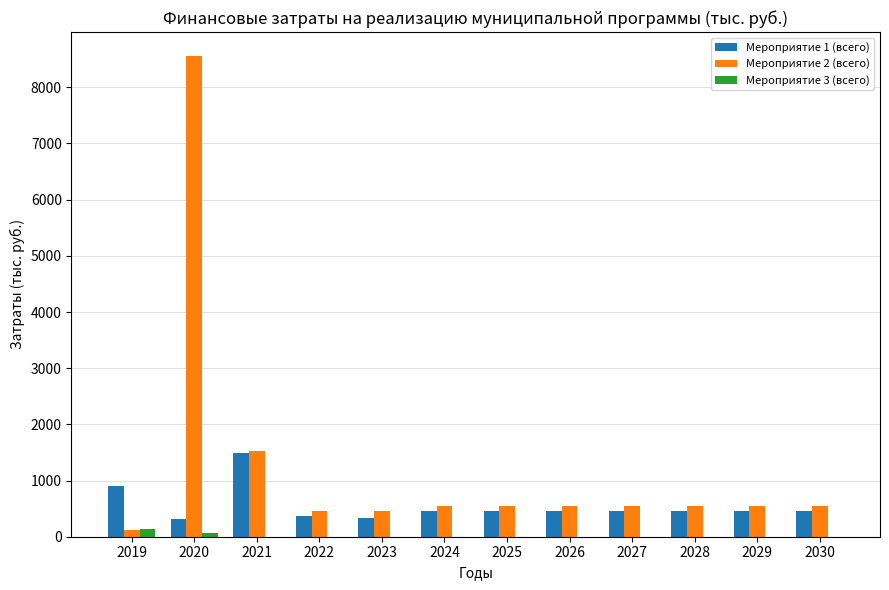

Which series has the largest range (max minus min)?

Мероприятие 2 (всего)